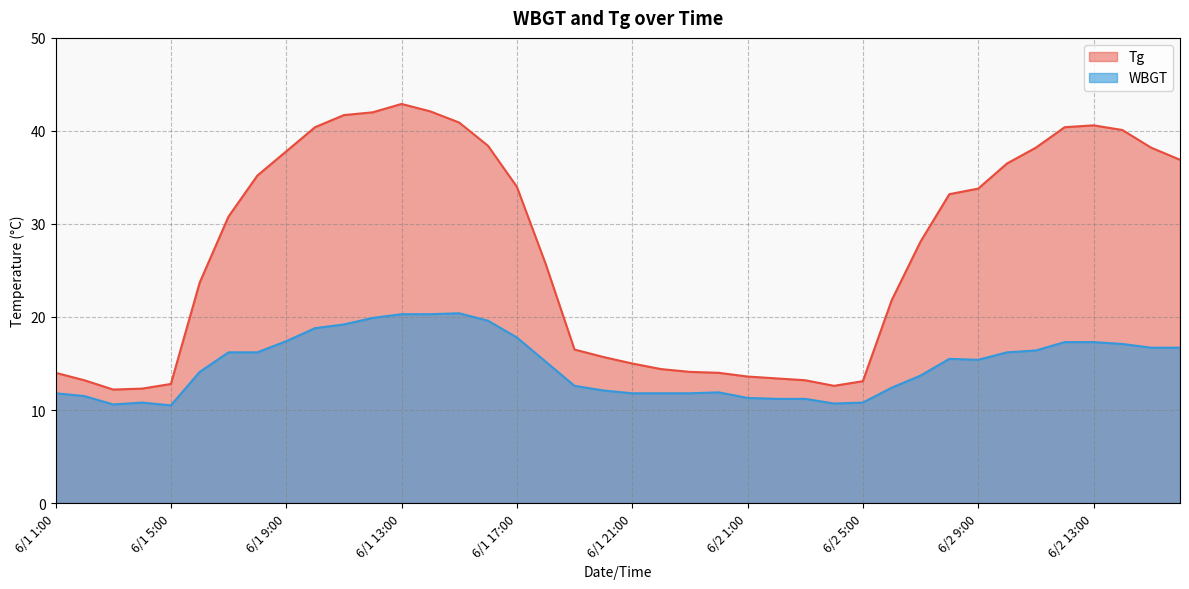

Reading left to right, list all the values displayed in this chart.

Tg: 14.0	13.2	12.2	12.3	12.8	23.7	30.8	35.2	37.8	40.4	41.7	42.0	42.9	42.1	40.9	38.4	34.0	25.7	16.5	15.7	15.0	14.4	14.1	14.0	13.6	13.4	13.2	12.6	13.1	21.8	28.1	33.2	33.8	36.5	38.2	40.4	40.6	40.1	38.2	36.9
WBGT: 11.8	11.5	10.6	10.8	10.5	14.1	16.2	16.2	17.4	18.8	19.2	19.9	20.3	20.3	20.4	19.6	17.8	15.2	12.6	12.1	11.8	11.8	11.8	11.9	11.3	11.2	11.2	10.7	10.8	12.4	13.7	15.5	15.4	16.2	16.4	17.3	17.3	17.1	16.7	16.7